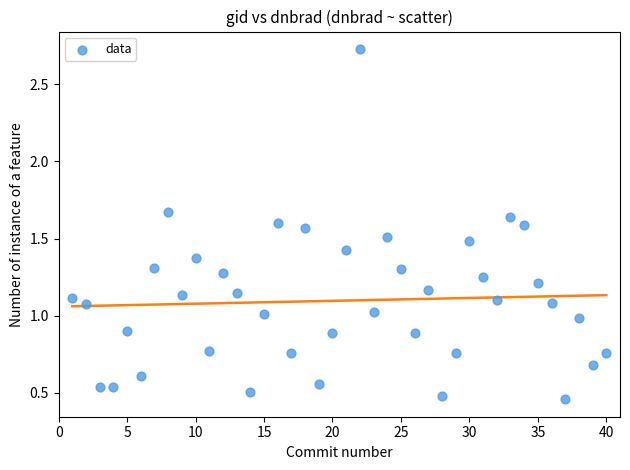

What is the range of X values (max minus min)?

39.0